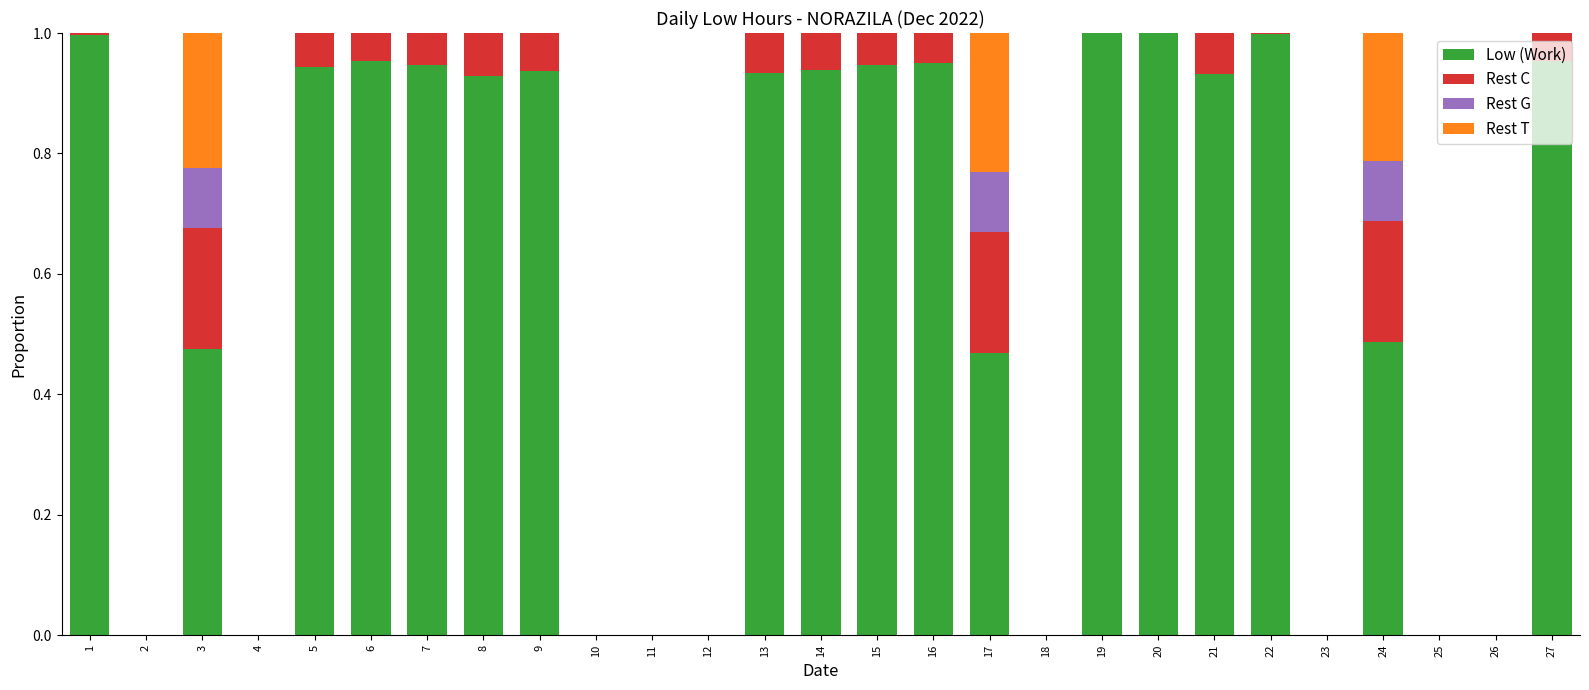

The Low (Work) series shows 0.5 at 5. True or false?

False